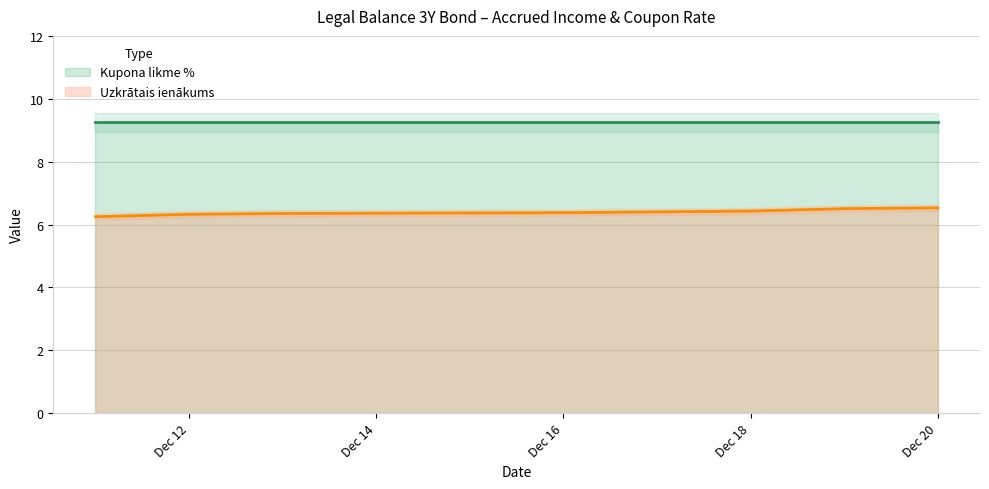

What is the average value of the Uzkrātais ienākums series?

6.4